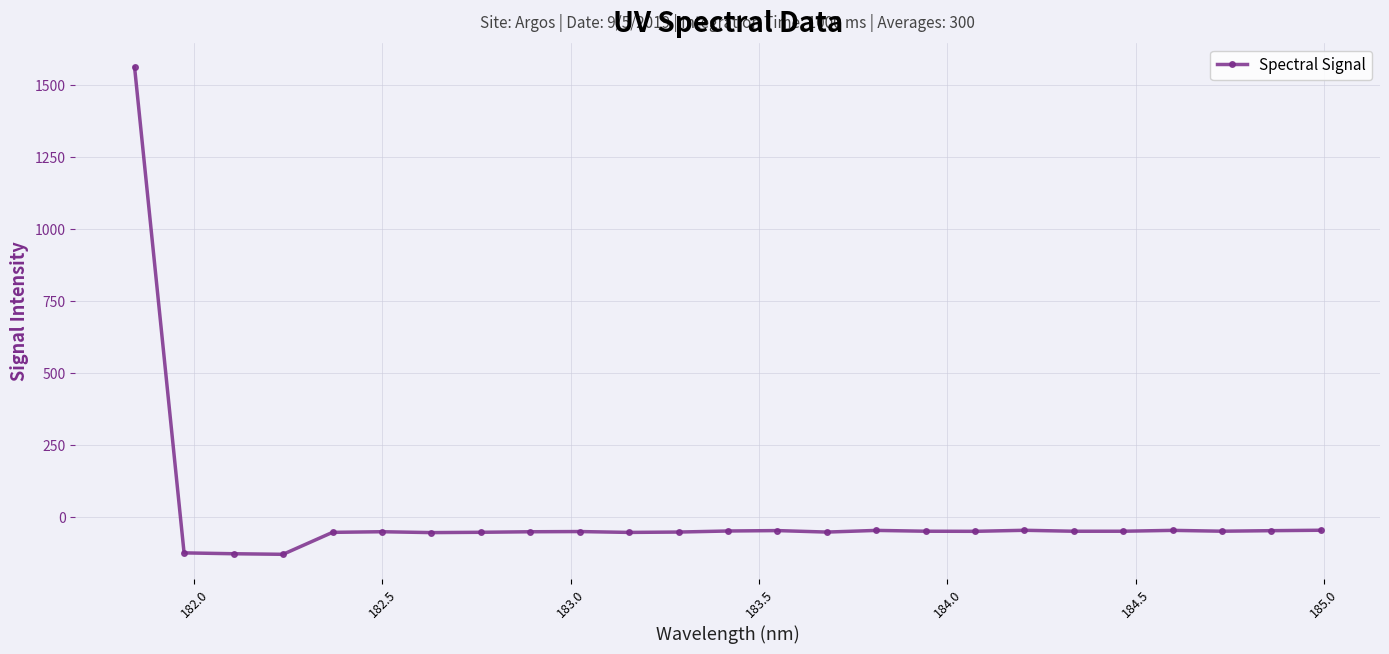

What is the value of the 12th point from the left?

-52.6